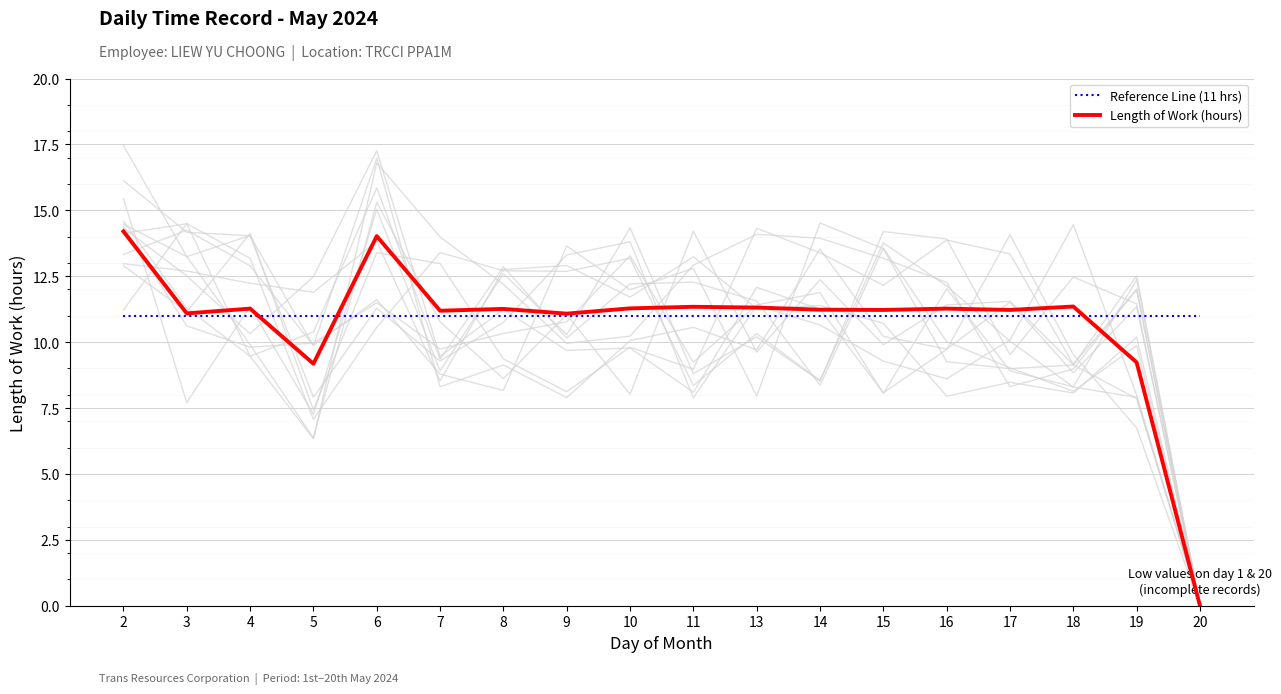

Which series changed the most between 3 and 7?

Length of Work (hours)